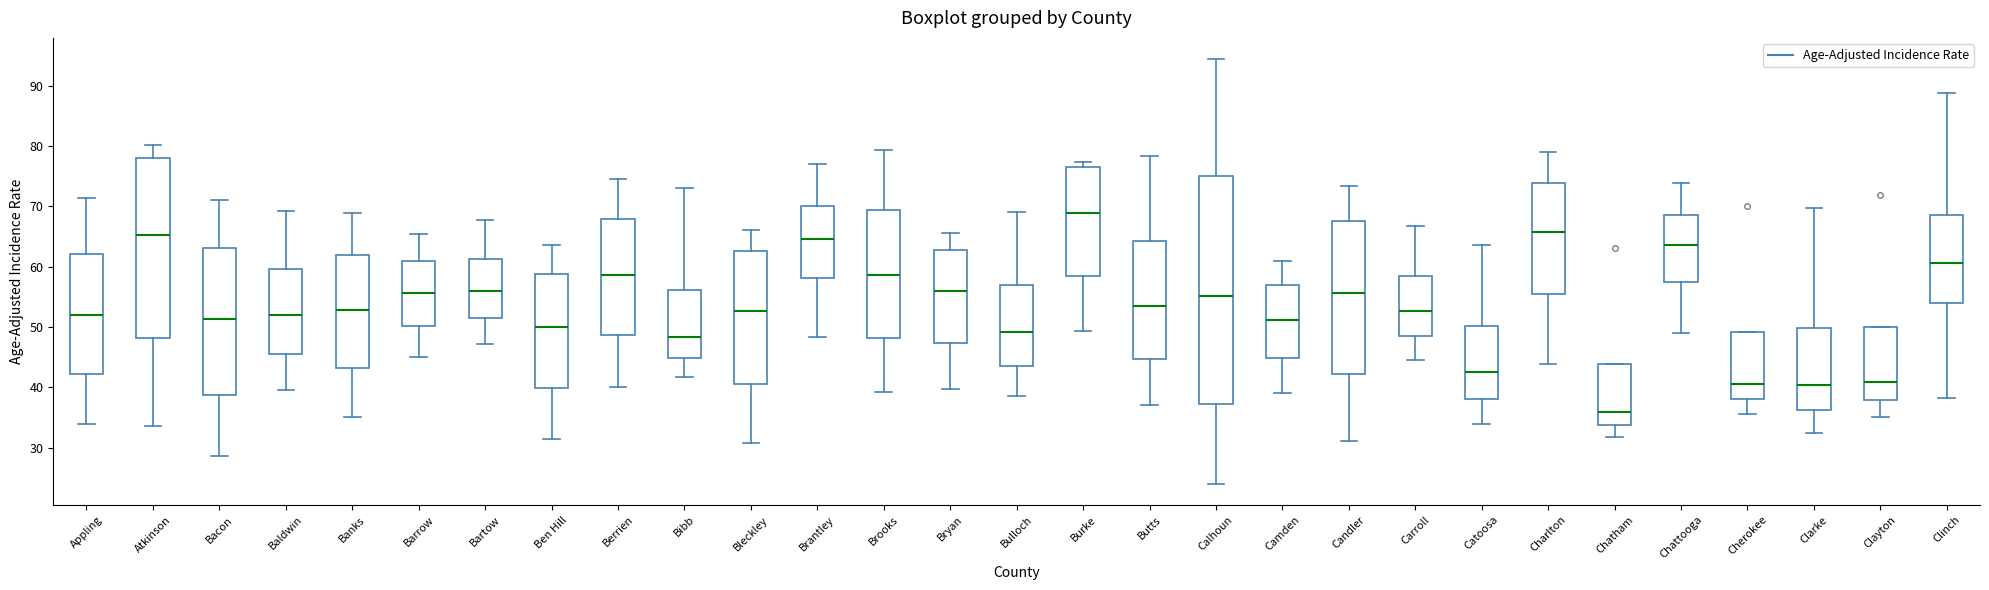

Reading left to right, read every box against the y-axis: the position of its median line, the range the box covers, and the ends of its whiskers. The values are not printed on the chart, so give them approximately, as read against the axis.

Appling: median 52, box 42 to 62, whiskers 34 to 71
Atkinson: median 65, box 48 to 78, whiskers 34 to 80
Bacon: median 51, box 39 to 63, whiskers 29 to 71
Baldwin: median 52, box 45 to 60, whiskers 40 to 69
Banks: median 53, box 43 to 62, whiskers 35 to 69
Barrow: median 56, box 50 to 61, whiskers 45 to 65
Bartow: median 56, box 51 to 61, whiskers 47 to 68
Ben Hill: median 50, box 40 to 59, whiskers 31 to 64
Berrien: median 59, box 49 to 68, whiskers 40 to 75
Bibb: median 48, box 45 to 56, whiskers 42 to 73
Bleckley: median 53, box 41 to 63, whiskers 31 to 66
Brantley: median 65, box 58 to 70, whiskers 48 to 77
Brooks: median 59, box 48 to 69, whiskers 39 to 79
Bryan: median 56, box 47 to 63, whiskers 40 to 66
Bulloch: median 49, box 44 to 57, whiskers 39 to 69
Burke: median 69, box 59 to 76, whiskers 49 to 77
Butts: median 53, box 45 to 64, whiskers 37 to 78
Calhoun: median 55, box 37 to 75, whiskers 24 to 94
Camden: median 51, box 45 to 57, whiskers 39 to 61
Candler: median 56, box 42 to 68, whiskers 31 to 73
Carroll: median 53, box 48 to 58, whiskers 45 to 67
Catoosa: median 43, box 38 to 50, whiskers 34 to 64
Charlton: median 66, box 55 to 74, whiskers 44 to 79
Chatham: median 36, box 34 to 44, whiskers 32 to 44
Chattooga: median 64, box 57 to 69, whiskers 49 to 74
Cherokee: median 41, box 38 to 49, whiskers 36 to 49
Clarke: median 40, box 36 to 50, whiskers 33 to 70
Clayton: median 41, box 38 to 50, whiskers 35 to 50
Clinch: median 61, box 54 to 69, whiskers 38 to 89